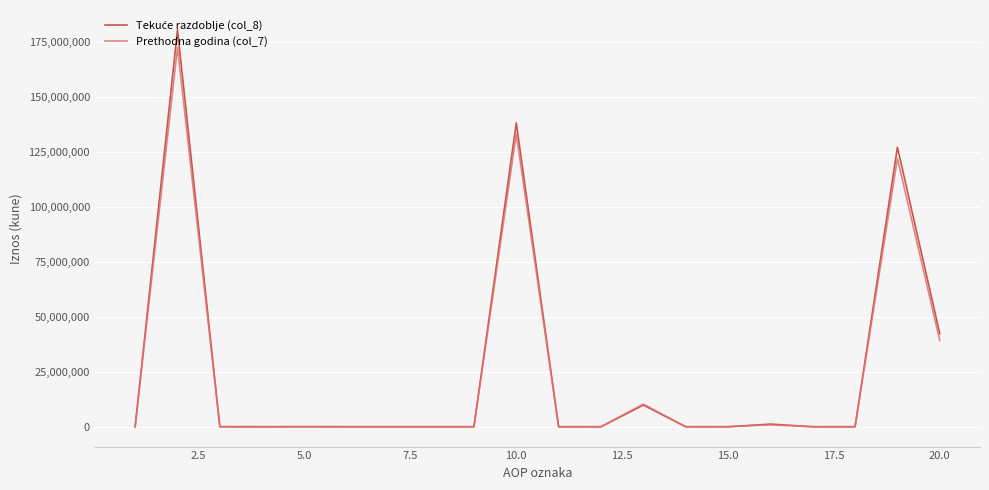

How many lines are shown in the chart?

2